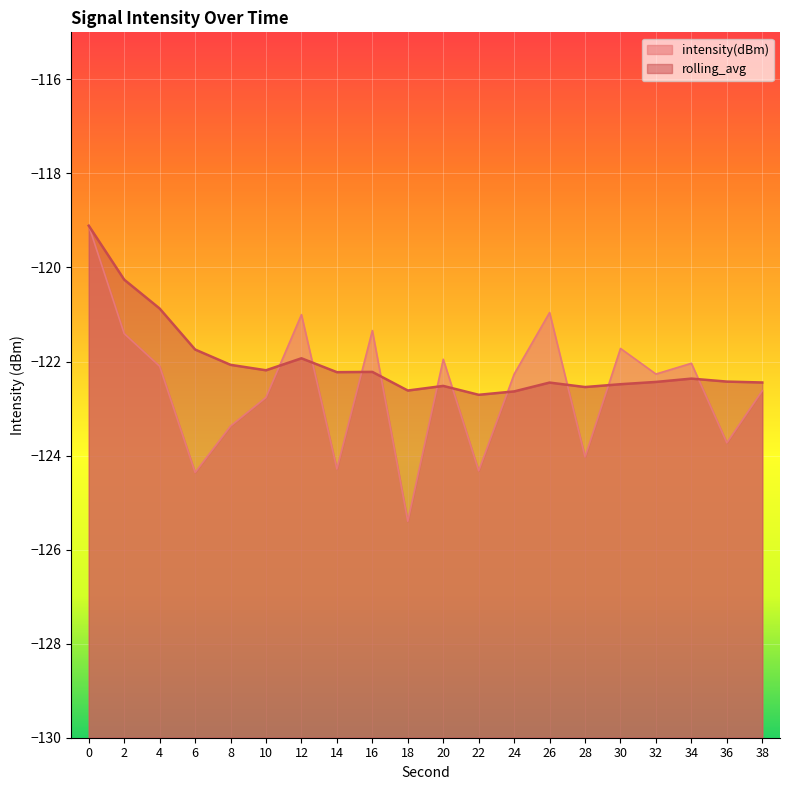

What is the difference between the rolling_avg values at 30 and 6?

0.7